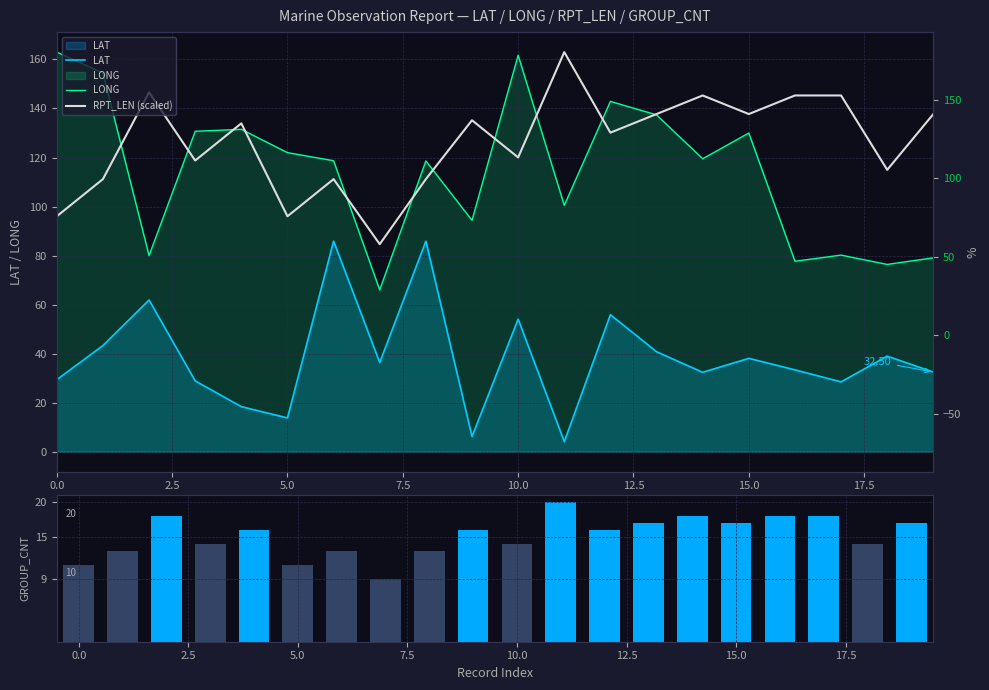

What is the total value across all series at 15?

322.8